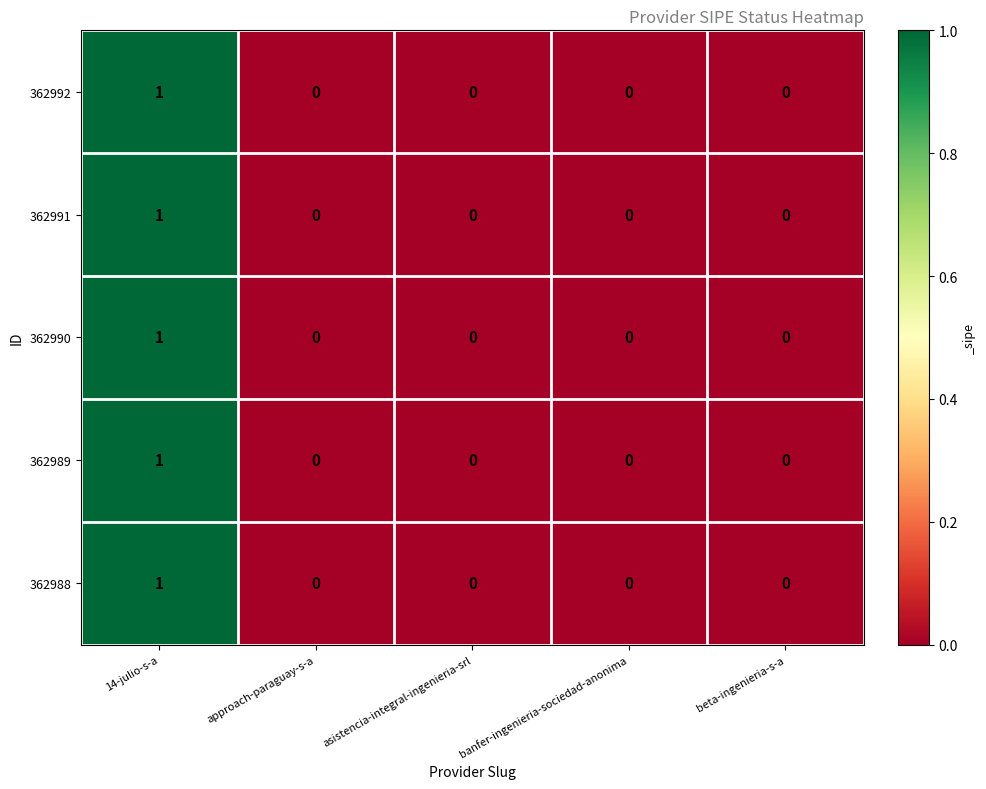

Count the number of data series in this chart.

5